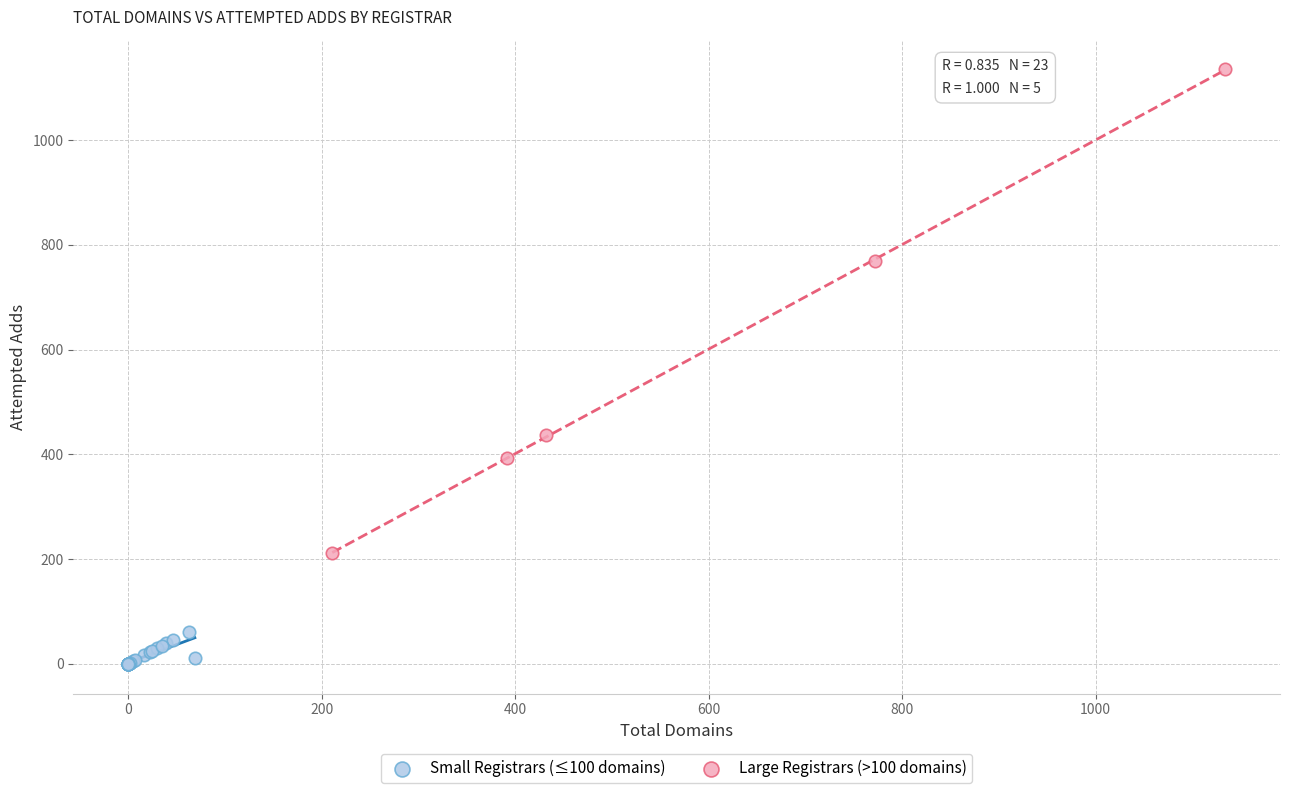

Which series contains the highest Y value?

Large Registrars (>100 domains)